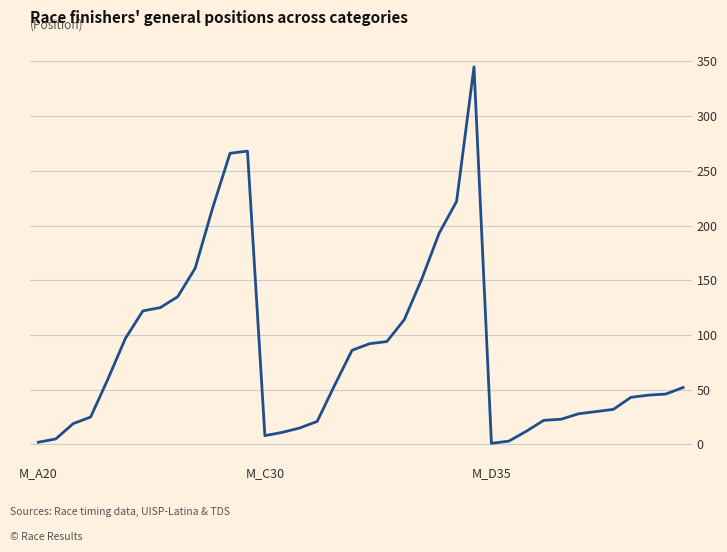

What is the greatest value displayed?

345